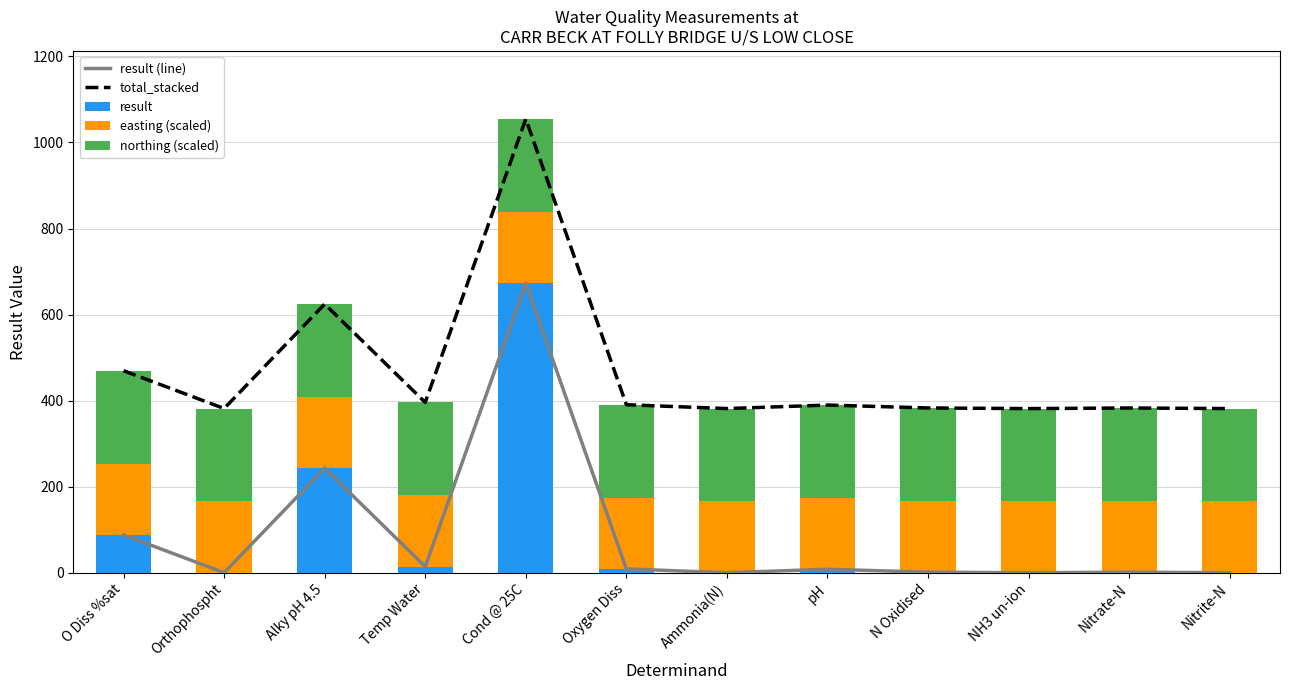

True or false: easting (scaled) has a value of 165.8 at N Oxidised.

True